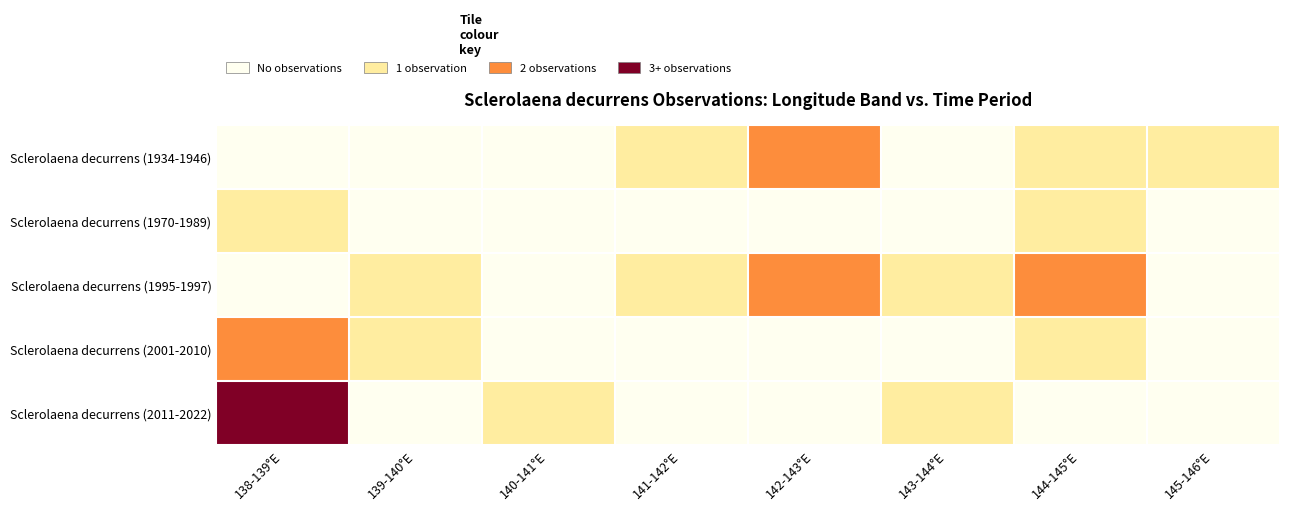

List the series in order of their peak value, highest first.

Sclerolaena decurrens (2011-2022), Sclerolaena decurrens (1934-1946), Sclerolaena decurrens (1995-1997), Sclerolaena decurrens (2001-2010), Sclerolaena decurrens (1970-1989)